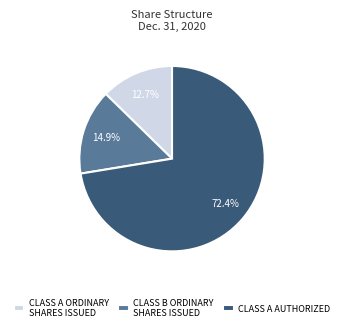

Rank the categories by value from lowest to highest.

CLASS A ORDINARY SHARES ISSUED, CLASS B ORDINARY SHARES ISSUED, CLASS A AUTHORIZED